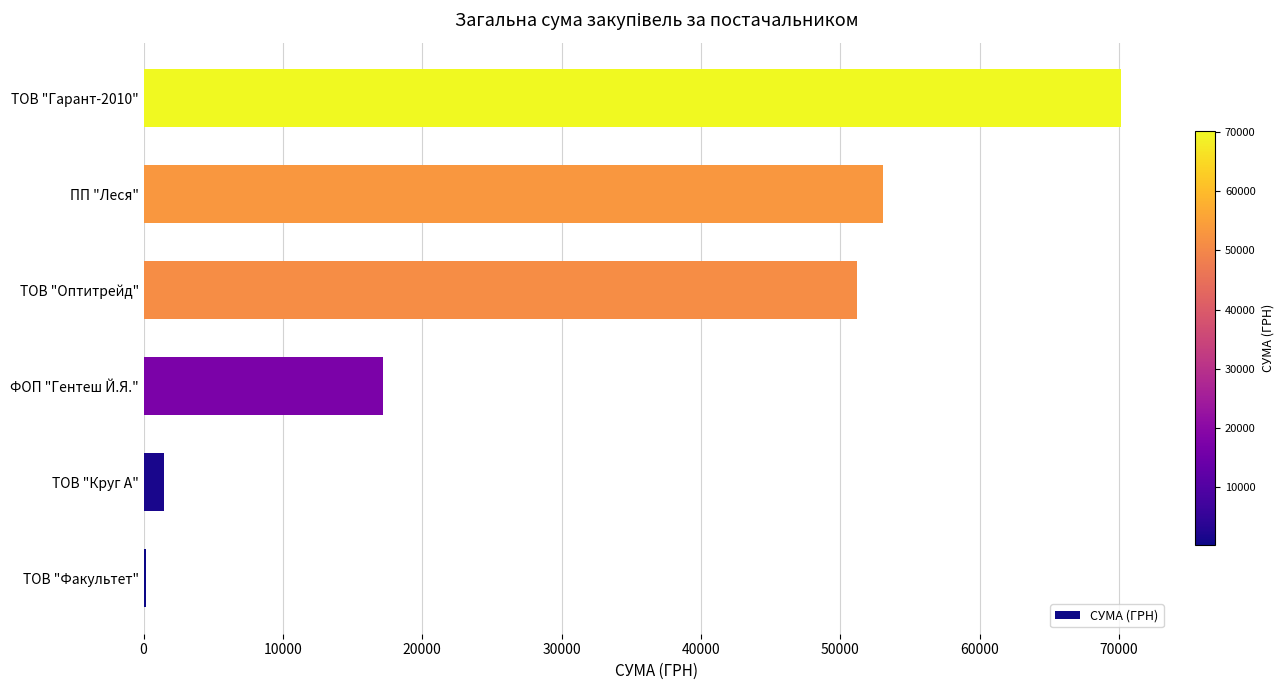

The chart shows a value of 17172.5 at ФОП "Гентеш Й.Я.". True or false?

True